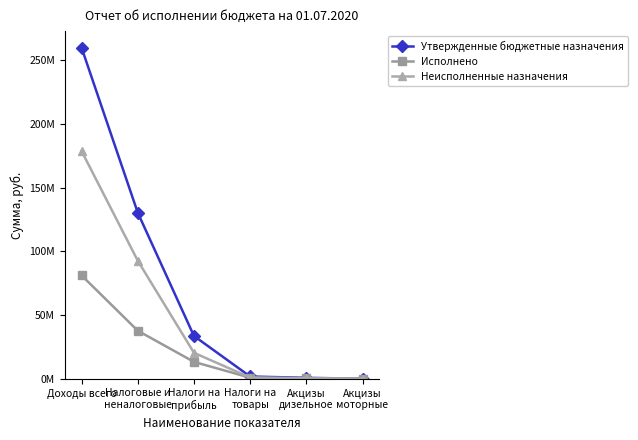

Which series has the largest range (max minus min)?

Утвержденные бюджетные назначения